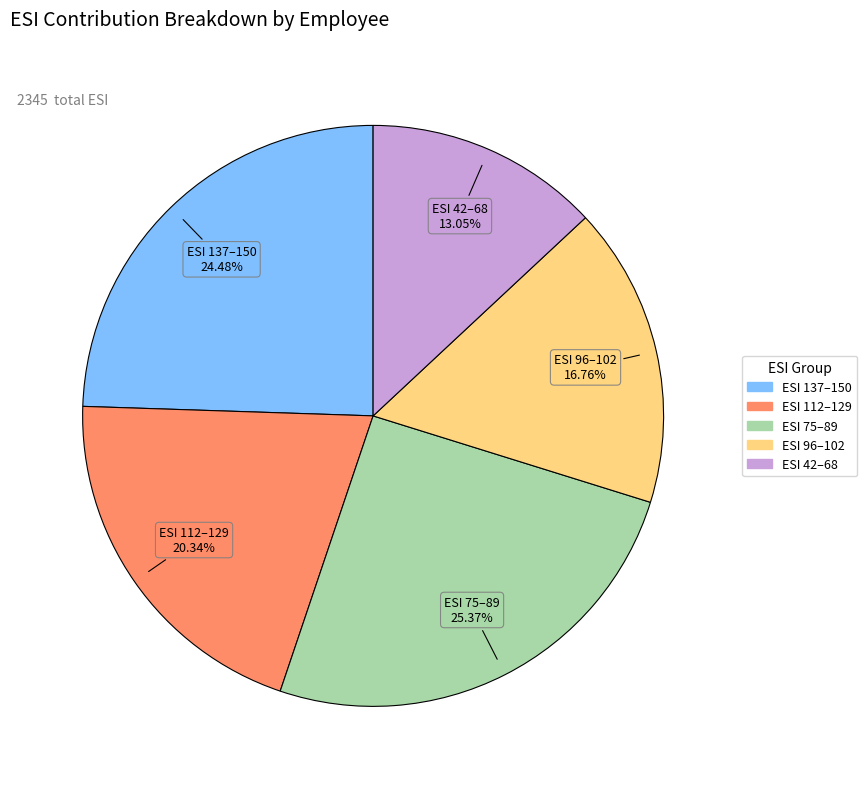

How many segments does this pie chart have?

5